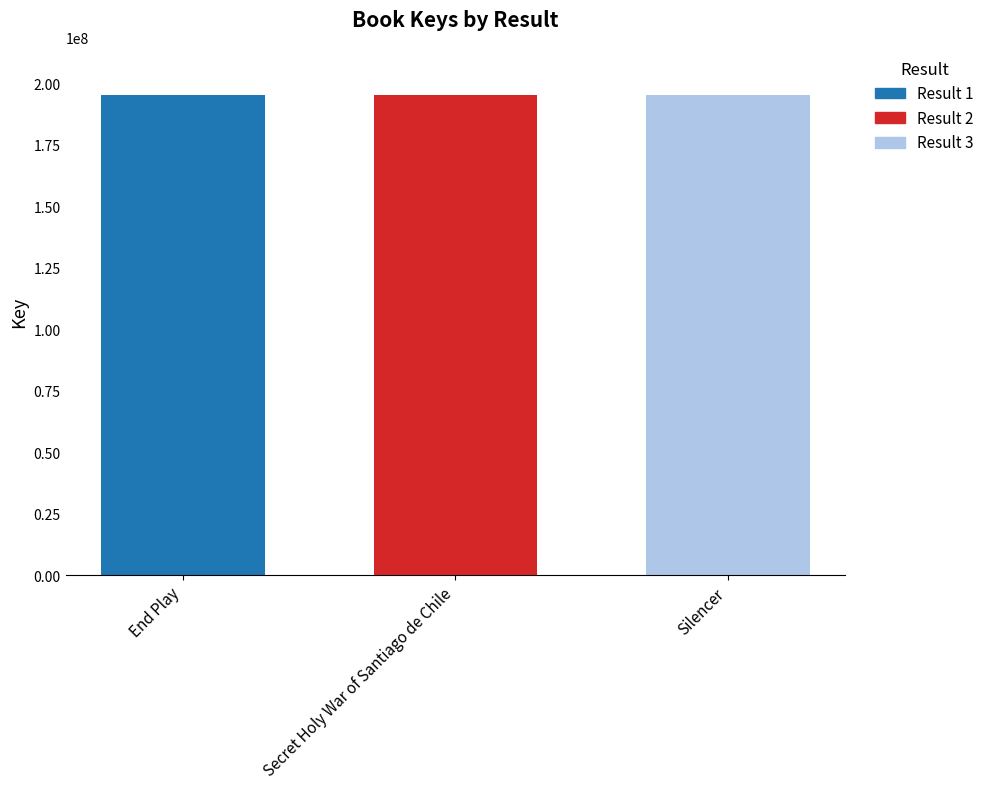

What is the average value?

195272294